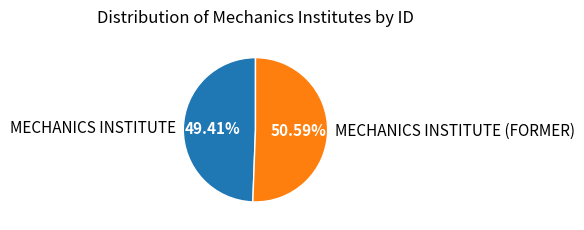

Which has a higher value, MECHANICS INSTITUTE or MECHANICS INSTITUTE (FORMER)?

MECHANICS INSTITUTE (FORMER)